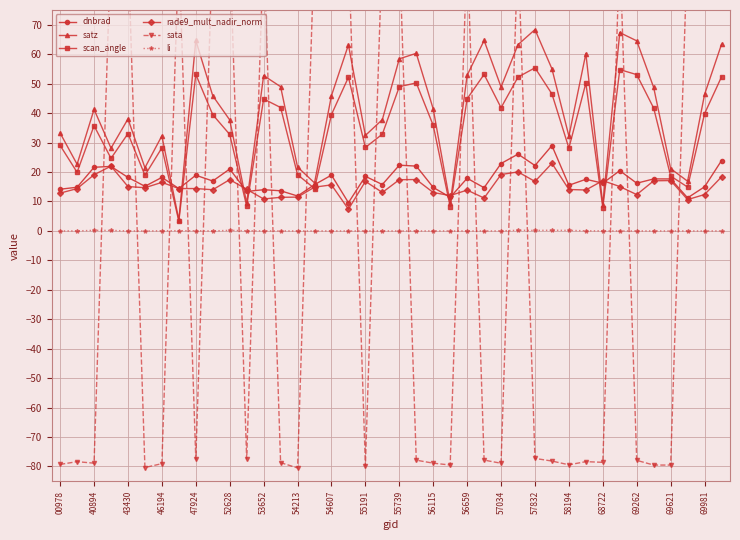

True or false: rade9_mult_nadir_norm and li cross at least once.

False